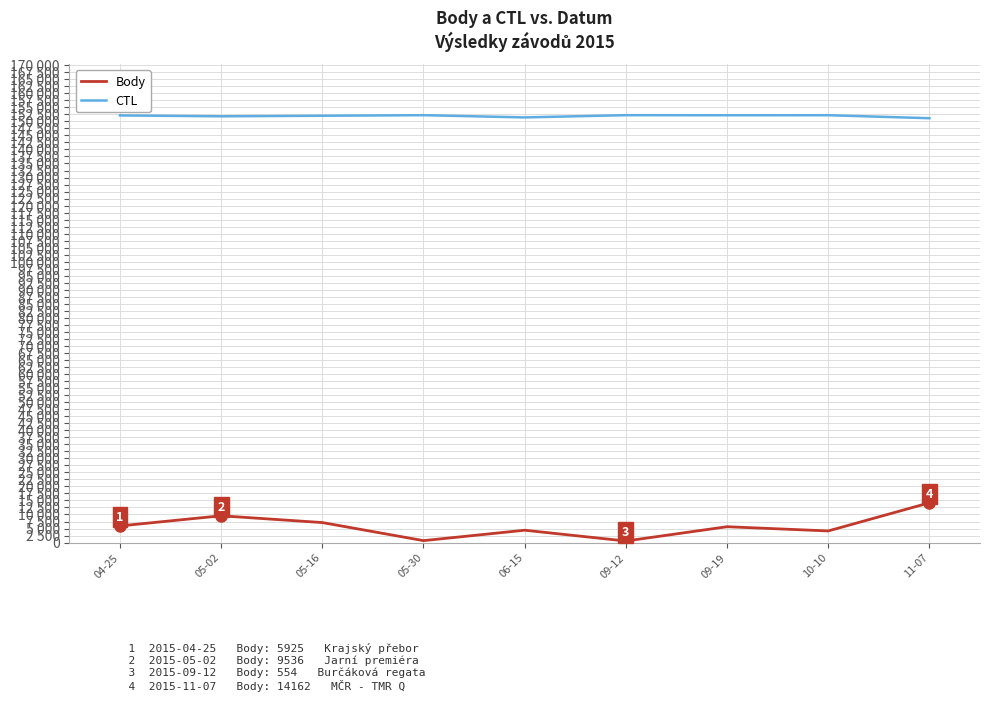

What is the highest value of the CTL series?

152206